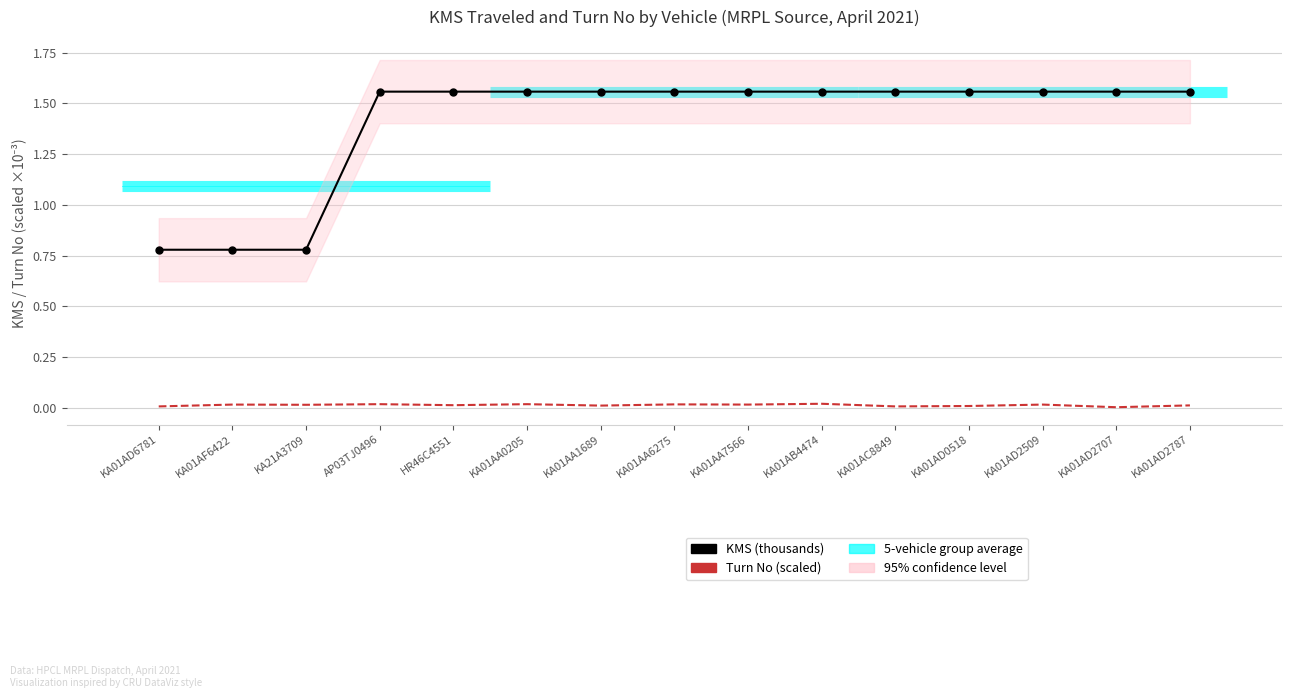

Is it true that KMS (thousands) equals 1.6 at KA01AD0518?

True